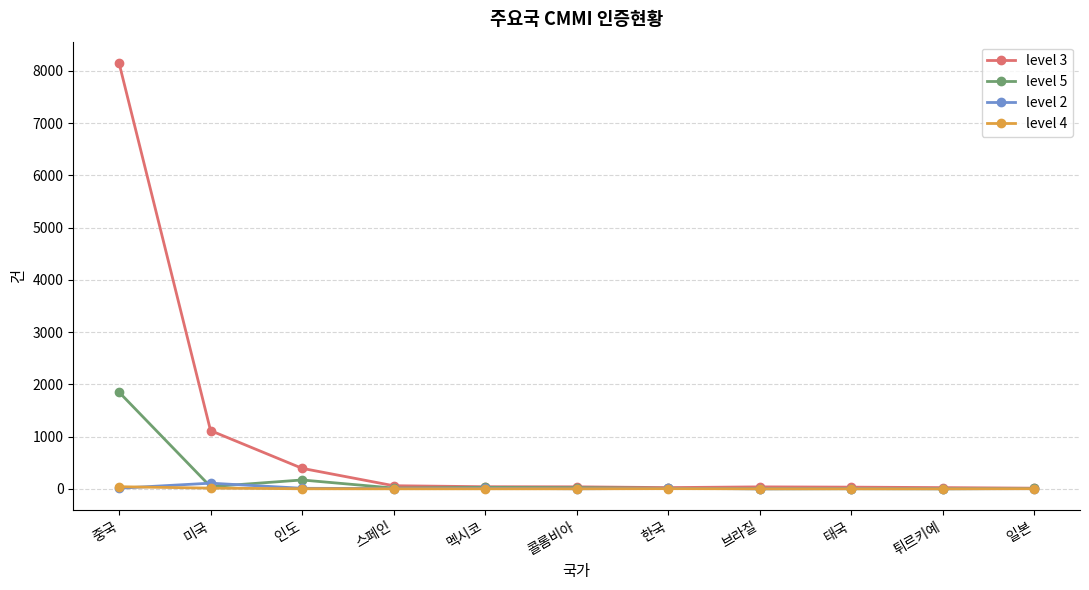

What is the greatest value displayed?

8150